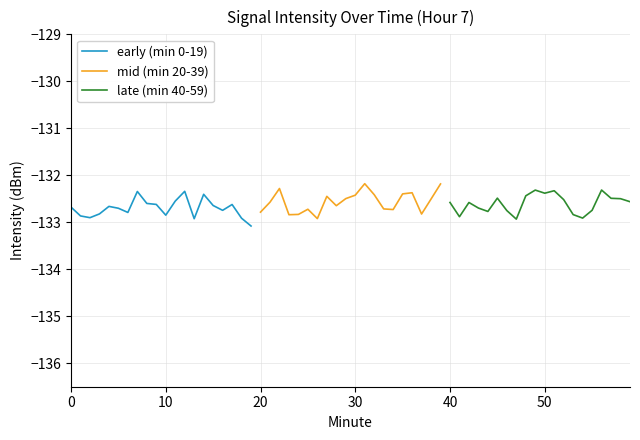

Which series has the widest spread of values?

mid (min 20-39)